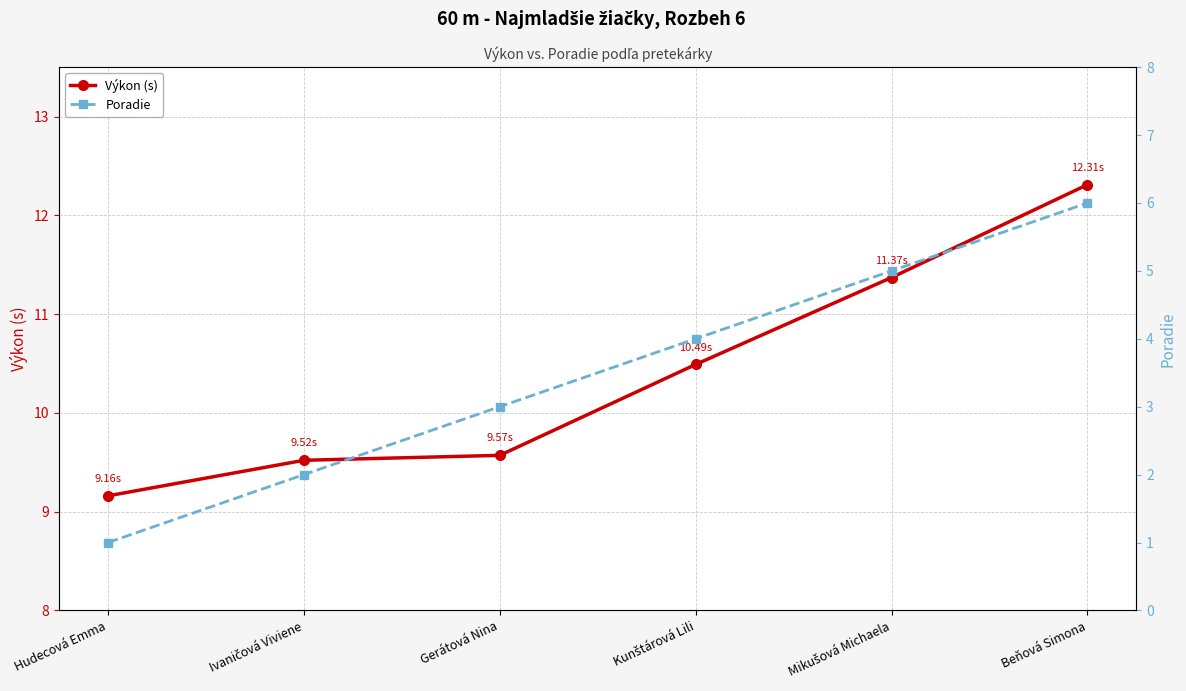

What is the highest value of the Výkon (s) series?

12.3